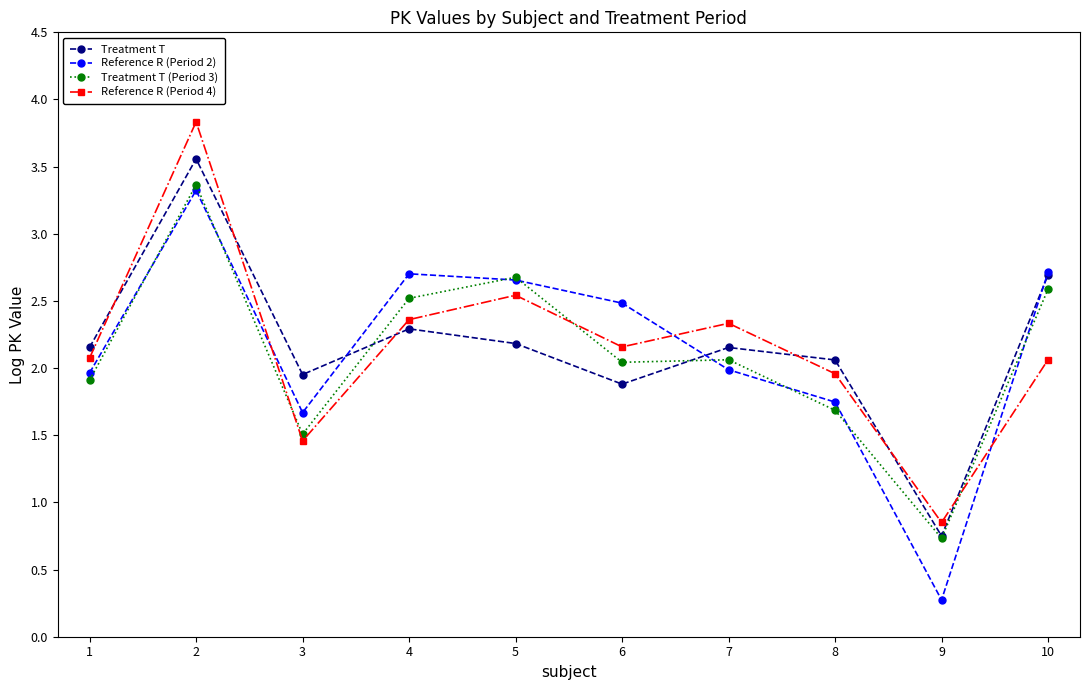

Read the Treatment T (Period 3) value at 2.

3.4